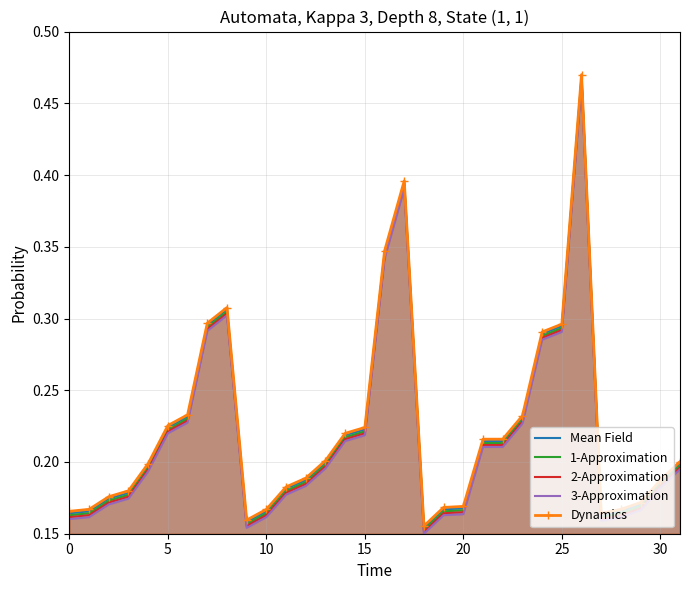

How many 3-Approximation values are between 0 and 1?

32